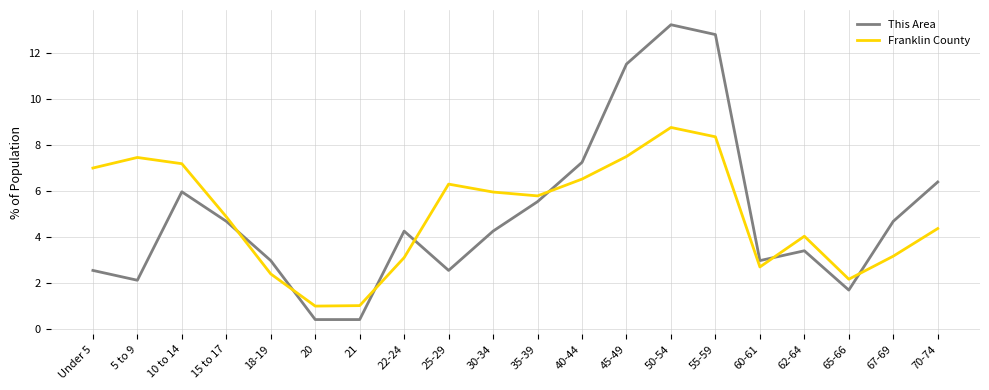

Count the number of categories in the chart.

20